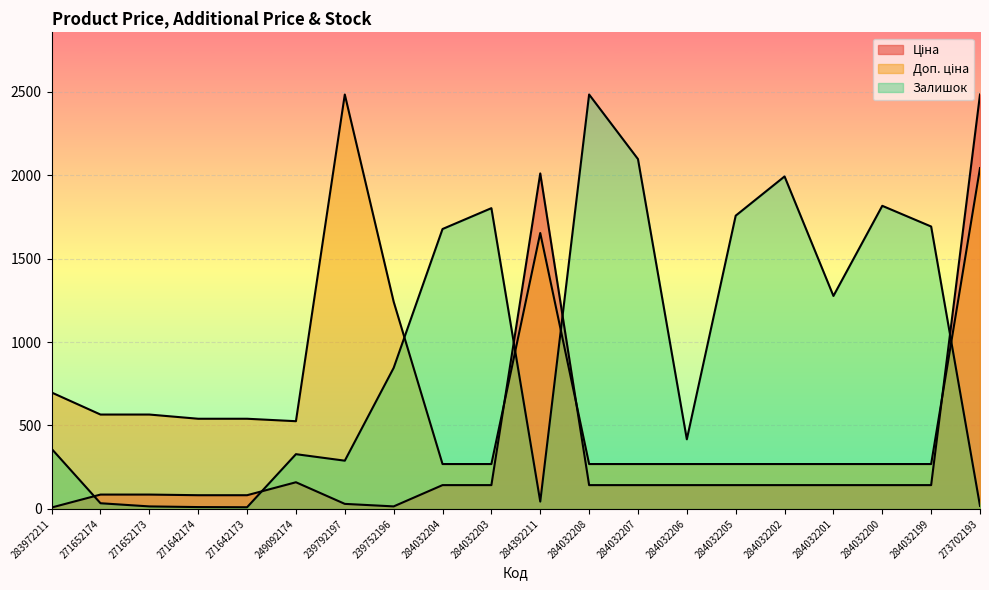

Reading right to left, list all the values displayed in this chart.

Ціна: 273702193=2483.0	284032199=142.6	284032200=142.6	284032201=142.6	284032202=142.6	284032205=142.6	284032206=142.6	284032207=142.6	284032208=142.6	284392211=2010.0	284032203=142.6	284032204=142.6	239752196=15.1	239792197=30.2	249092174=159.7	271642173=82.1	271642174=82.1	271652173=85.9	271652174=85.9	283972211=8.5
Доп. ціна: 273702193=2042.1	284032199=268.8	284032200=268.8	284032201=268.8	284032202=268.8	284032205=268.8	284032206=268.8	284032207=268.8	284032208=268.8	284392211=1653.1	284032203=268.8	284032204=268.8	239752196=1241.5	239792197=2483.0	249092174=525.5	271642173=540.2	271642174=540.2	271652173=565.4	271652174=565.4	283972211=697.5
Залишок: 273702193=18.0	284032199=1692.0	284032200=1816.0	284032201=1276.0	284032202=1992.0	284032205=1757.0	284032206=417.0	284032207=2096.0	284032208=2483.0	284392211=44.0	284032203=1802.0	284032204=1677.0	239752196=845.0	239792197=289.0	249092174=328.0	271642173=10.0	271642174=11.0	271652173=15.0	271652174=34.0	283972211=360.0